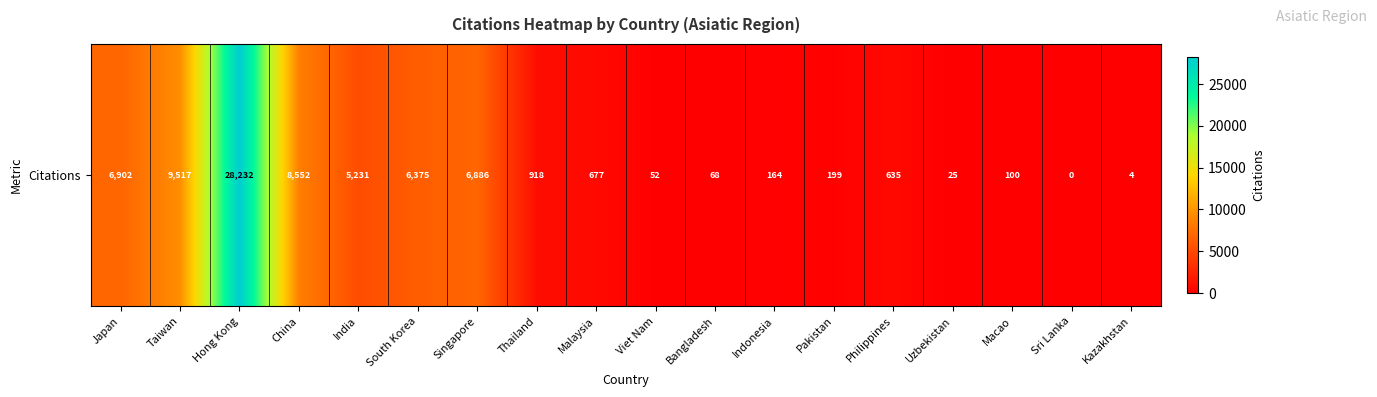

What is the greatest value displayed?

28232